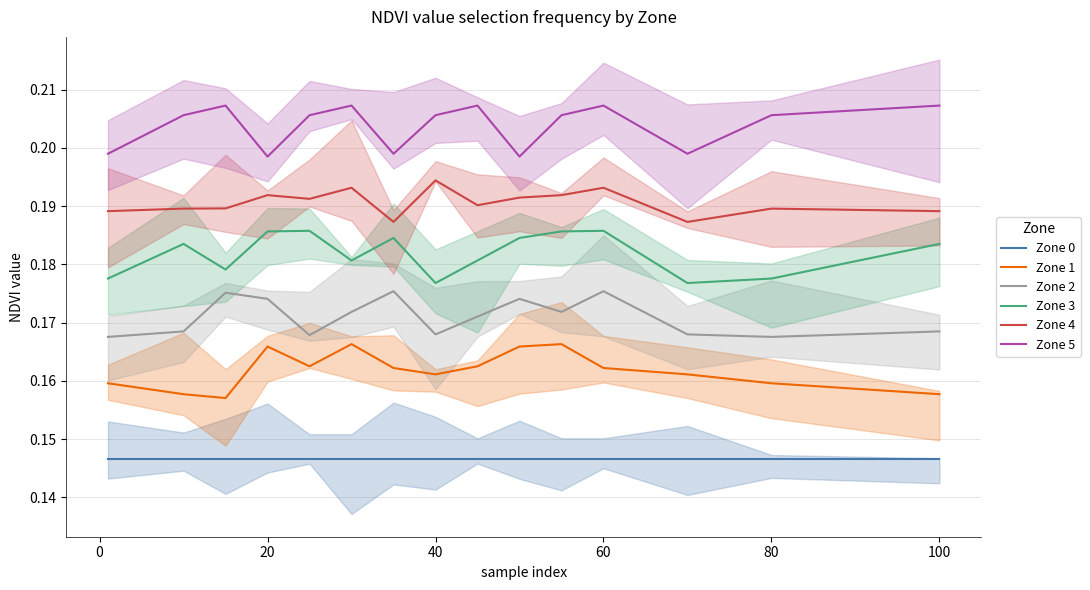

True or false: Zone 5 and Zone 4 intersect in this chart.

False